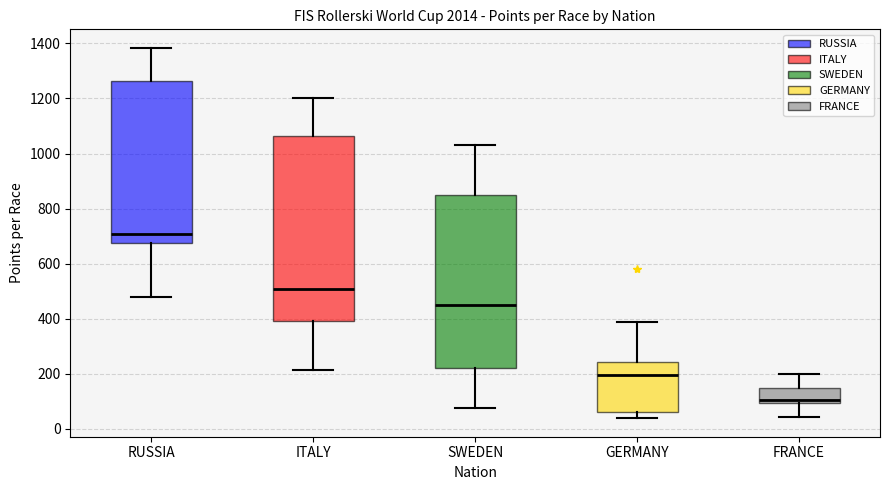

Where does the lower whisker of the box for SWEDEN end on the y-axis? The values are not printed on the chart, so give them approximately, as read against the axis.

80